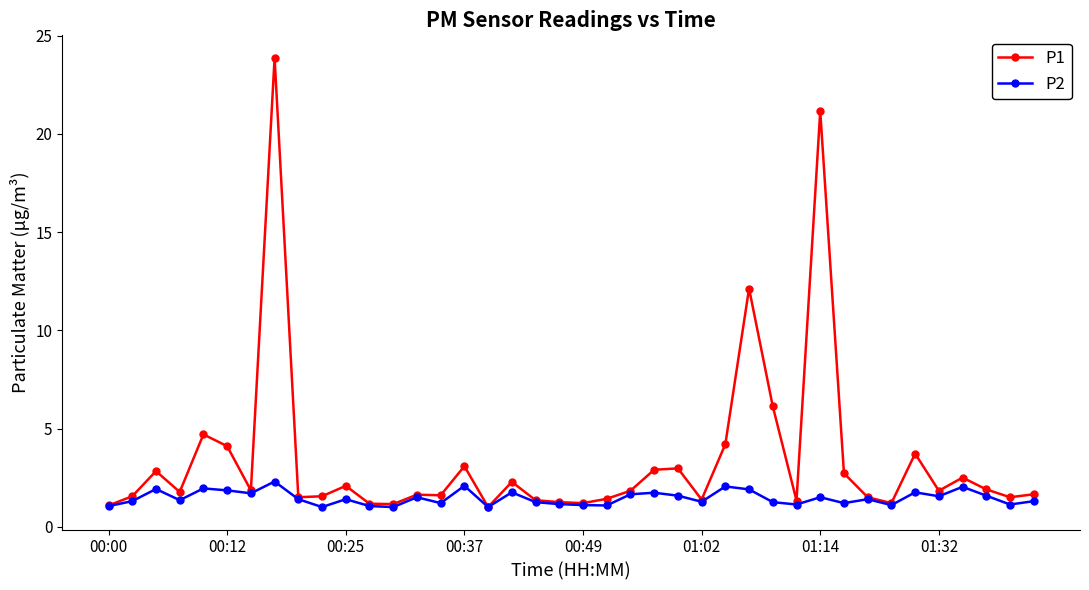

Rank the series by their average value, from lowest to highest.

P2, P1